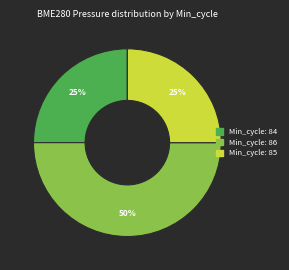

Count the number of slices in the pie.

3